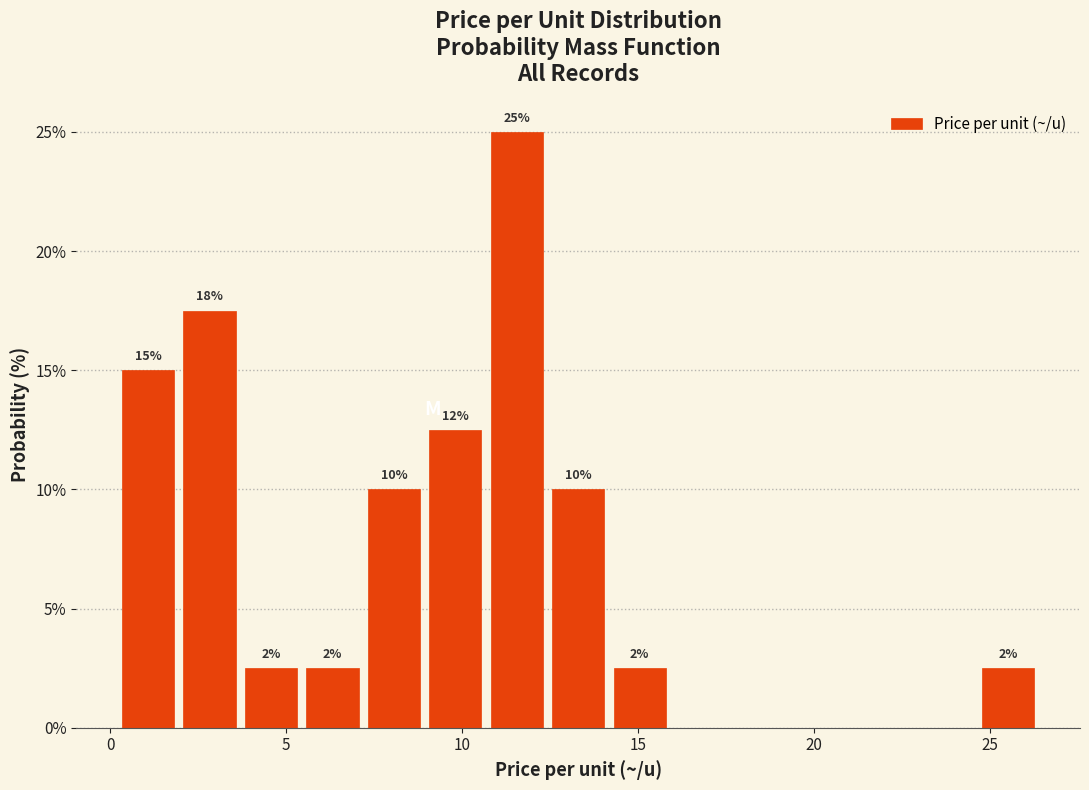

Read against the x-axis, roughly where is the centre of the tallest bar?

11.5